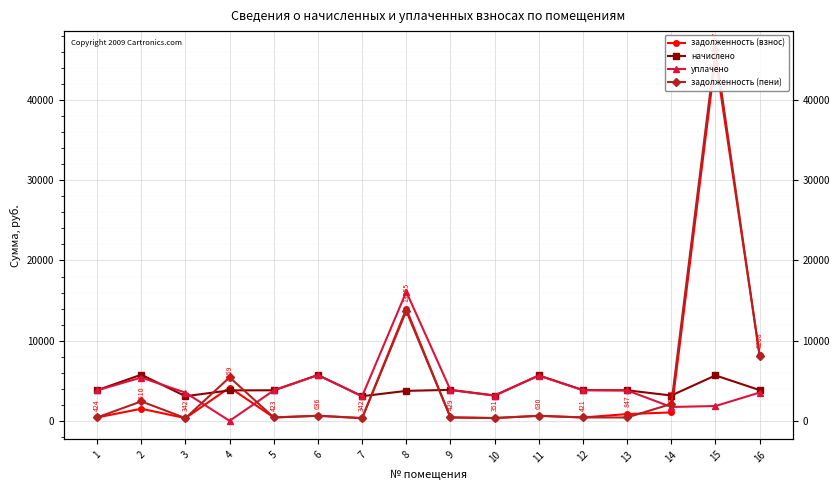

Which series has the largest total across all categories?

задолженность (пени)